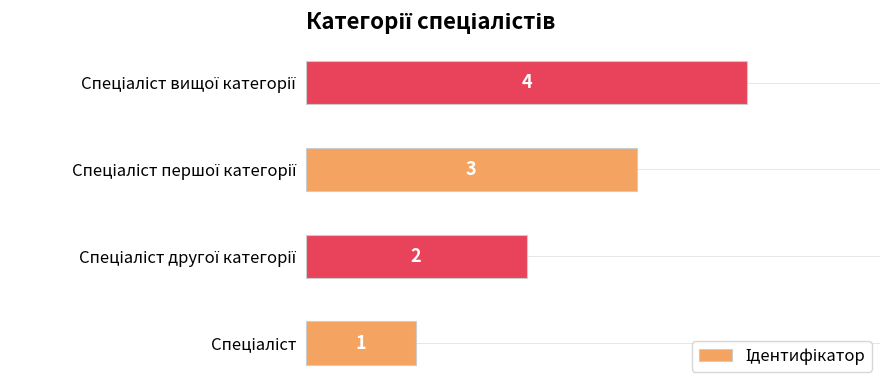

What is the sum of all values?

10